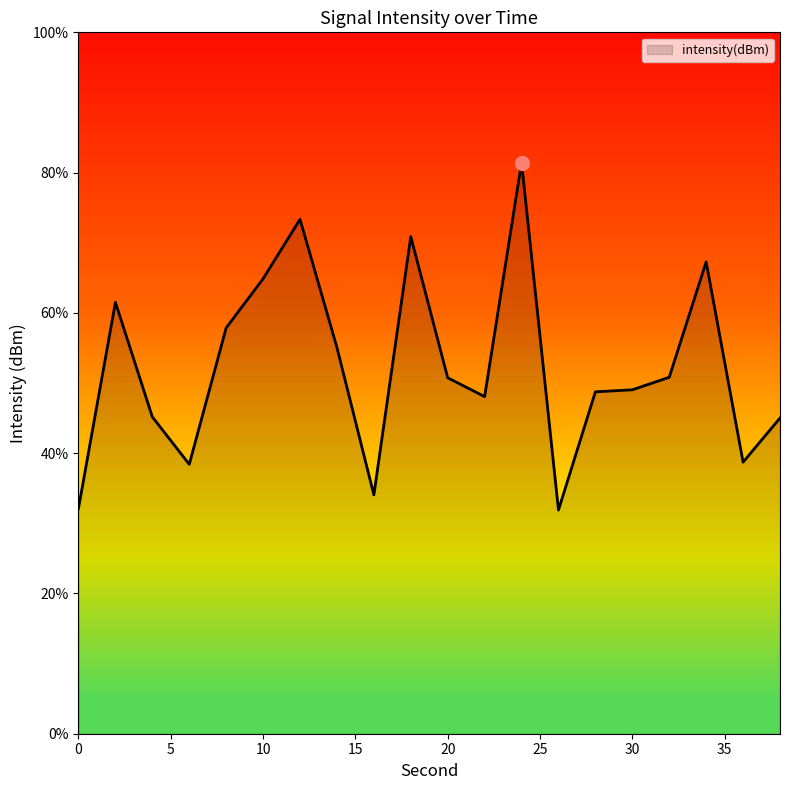

Where does the data first go above -132?

2